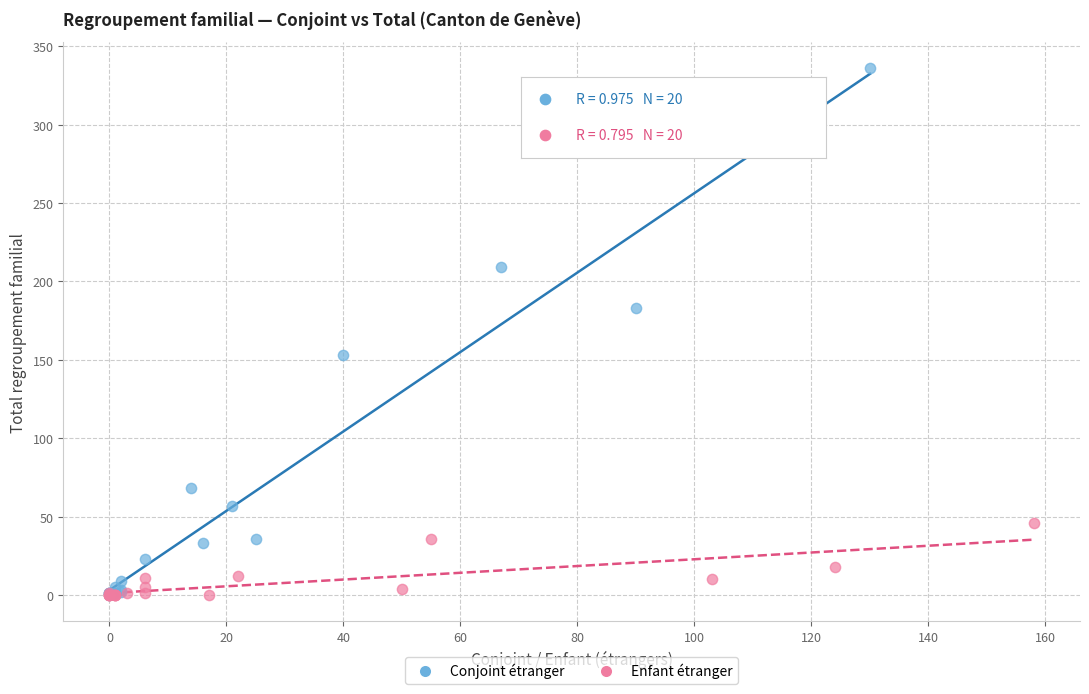

Which series has the widest spread of Y values?

Conjoint étranger